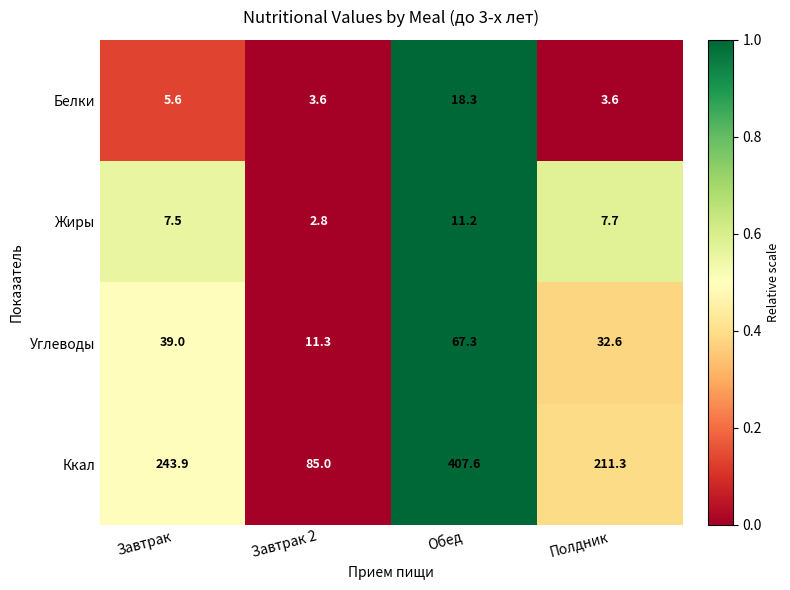

Between Обед and Полдник, which series saw the biggest shift?

Ккал